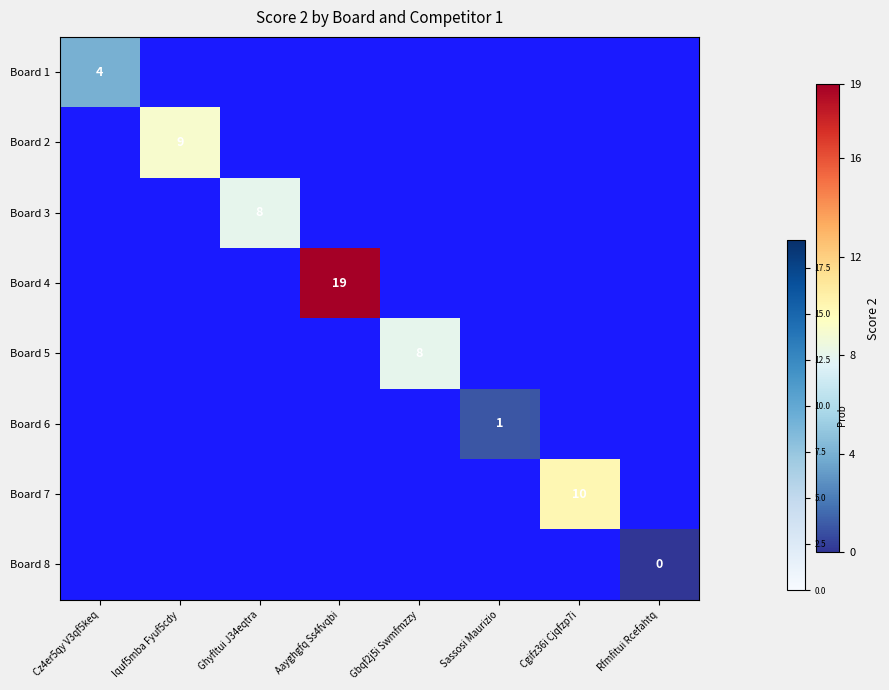

Is it true that Board 5 equals 8 at Gbqf2j5i Swmfmzzy?

True